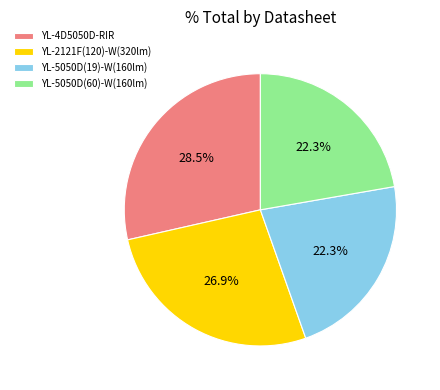

Is it true that YL-5050D(60)-W(160lm) is 10% of the pie?

False